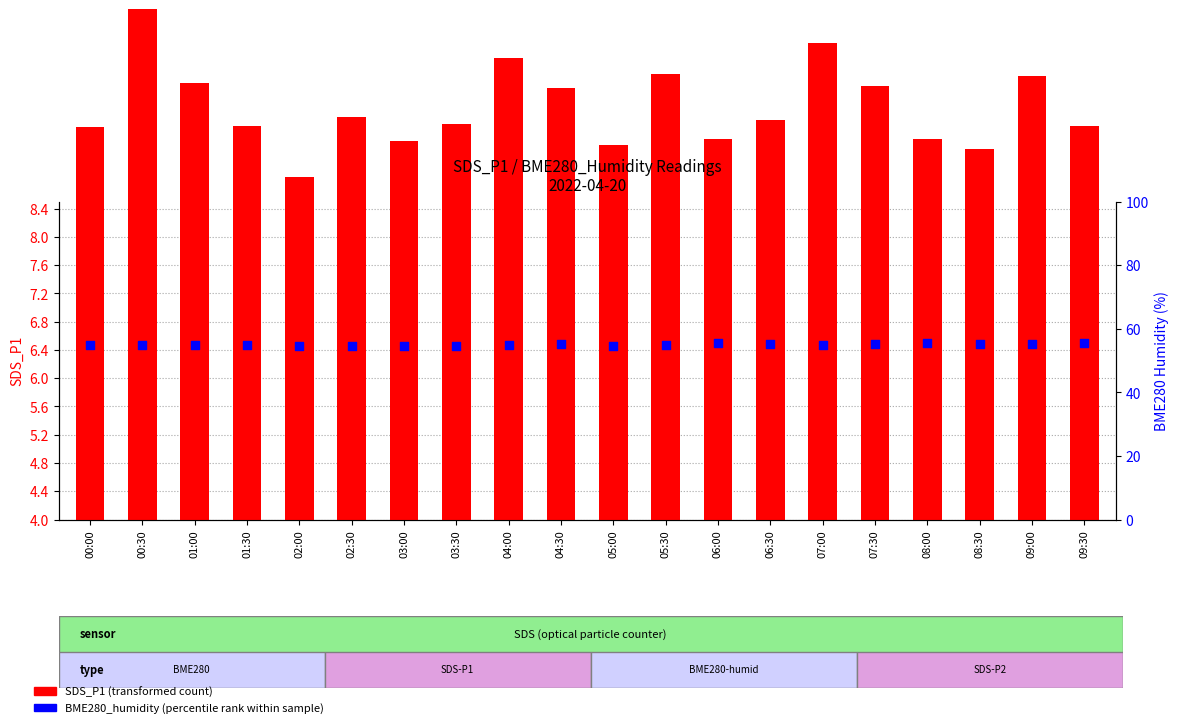

Which series reaches the minimum Y coordinate?

SDS_P1 (transformed count)